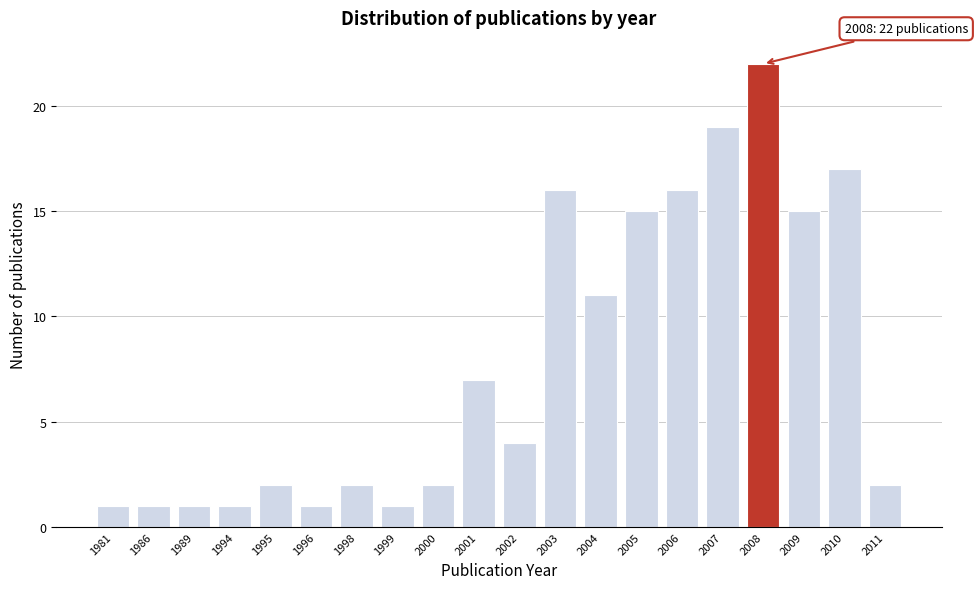

Reading right to left, extract all data points from this chart.

2011=2	2010=17	2009=15	2008=22	2007=19	2006=16	2005=15	2004=11	2003=16	2002=4	2001=7	2000=2	1999=1	1998=2	1996=1	1995=2	1994=1	1989=1	1986=1	1981=1